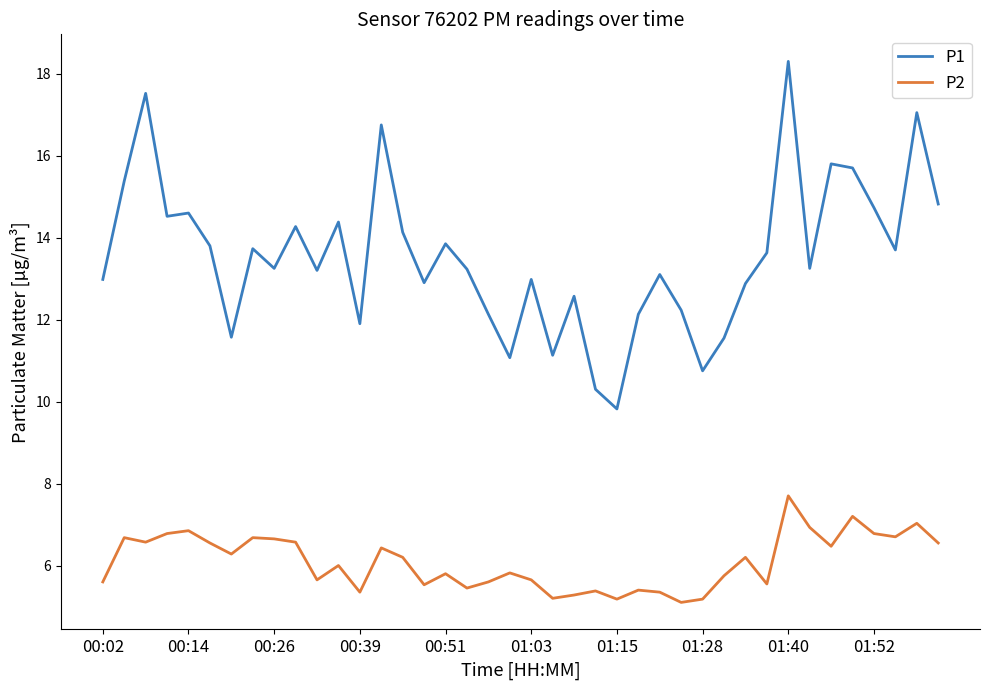

What is the minimum value shown in the chart?

5.1